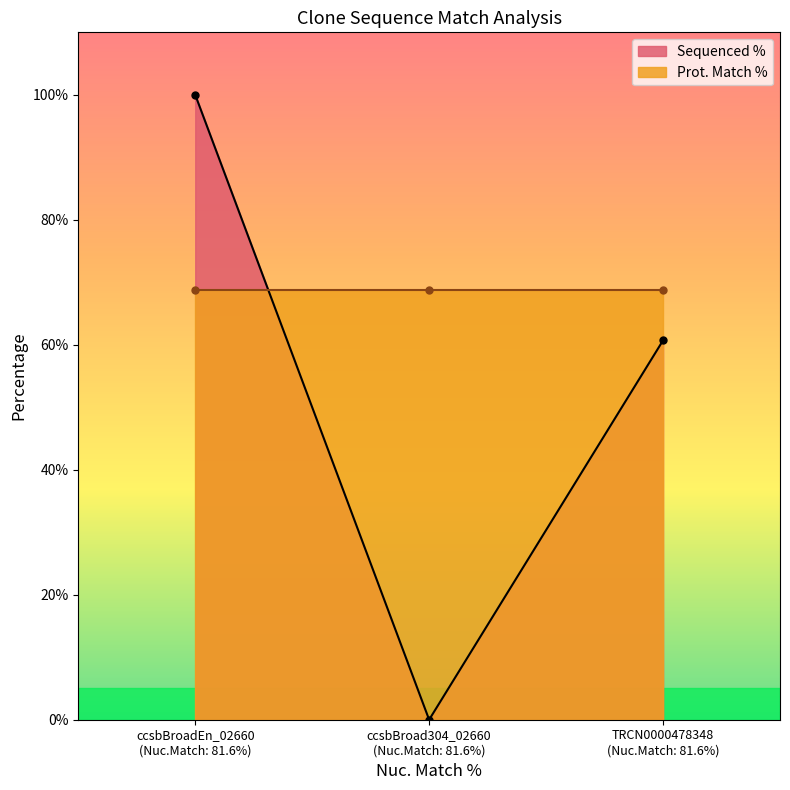

What is the maximum value for Sequenced %?

100.0